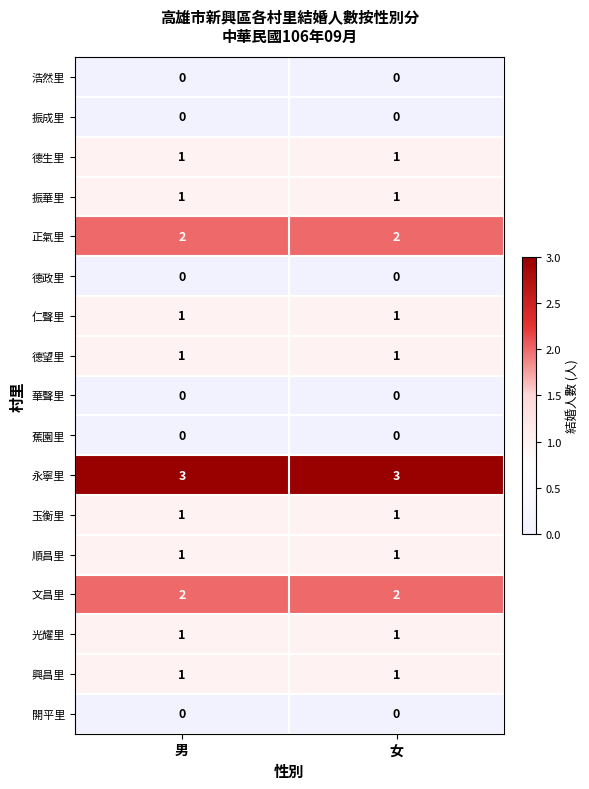

What is the spread (max minus min) of values at 男?

3